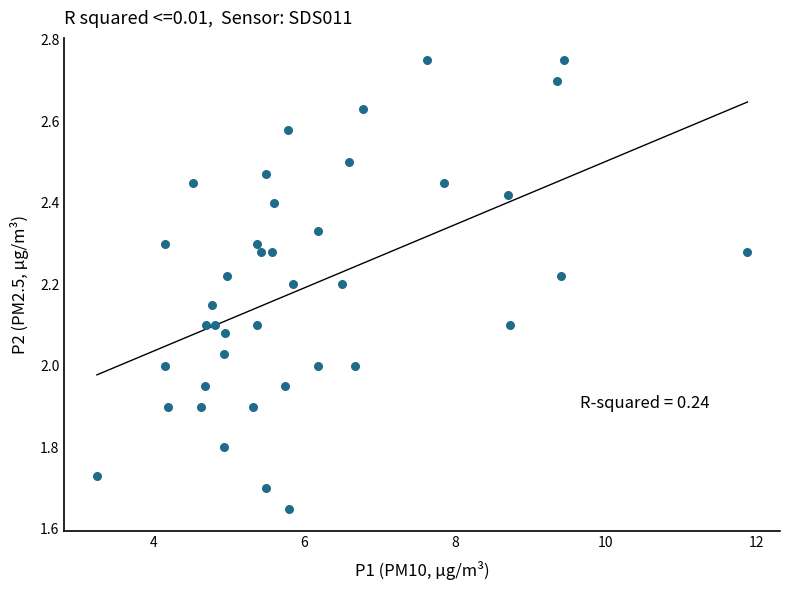

What is the range of Y values (max minus min)?

1.1